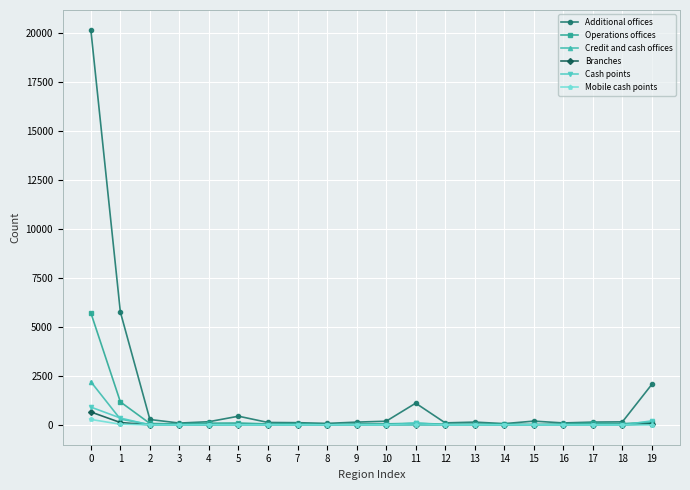

Which series has the largest range (max minus min)?

Additional offices